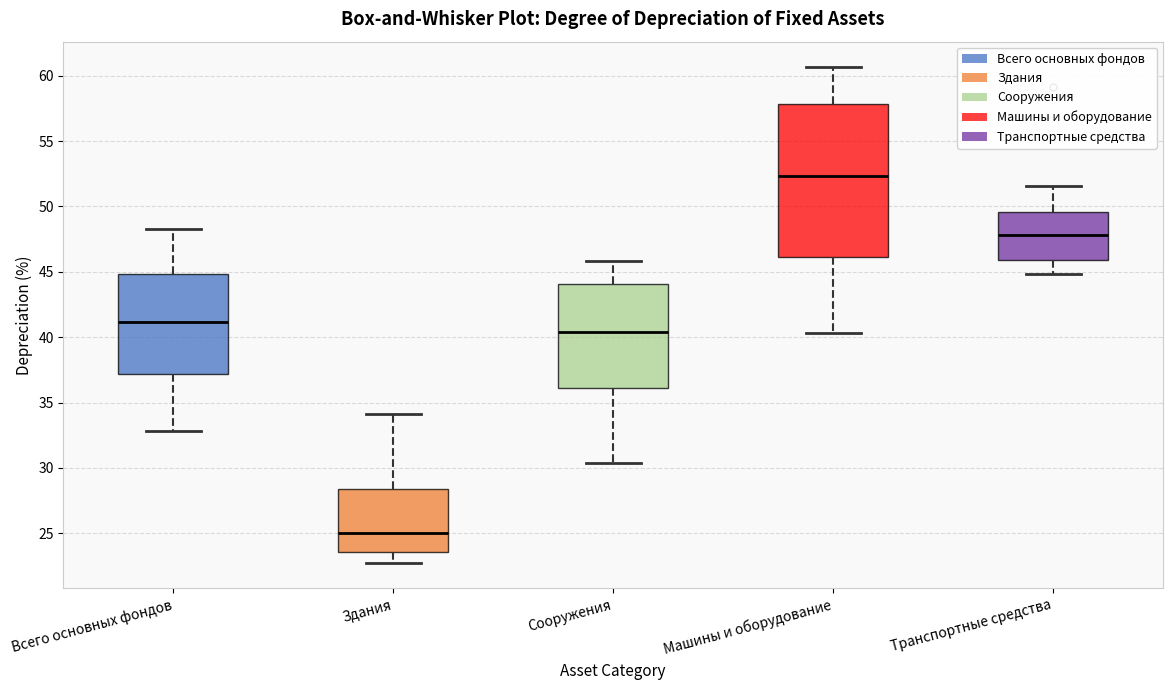

Comparing the boxes themselves (not the whiskers), which one is the tallest?

Машины и оборудование